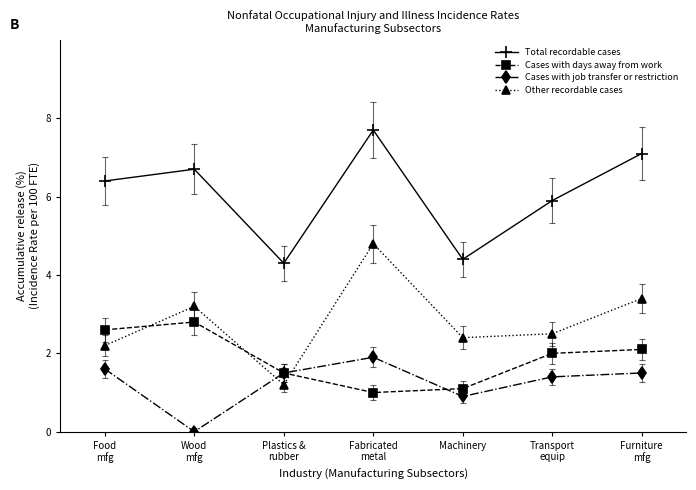

The Other recordable cases series shows 3.9 at Transport
equip. True or false?

False